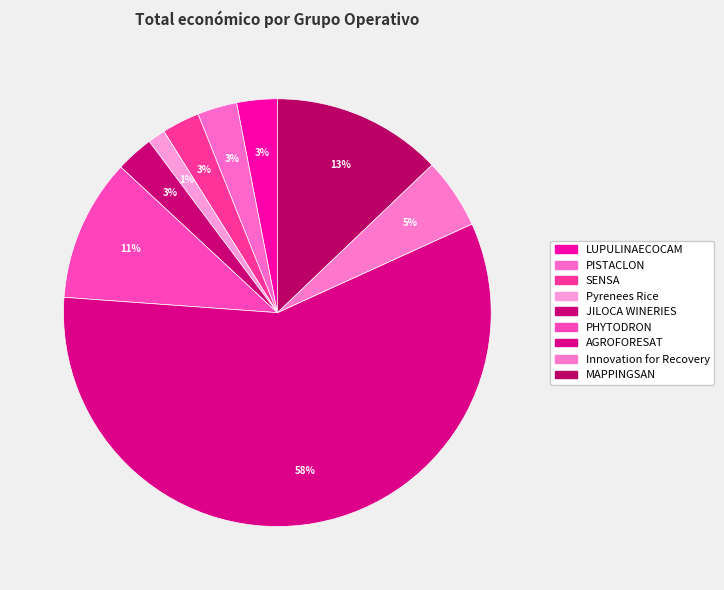

To the nearest percent, what is the combined percentage of Innovation for Recovery and AGROFORESAT?

63%